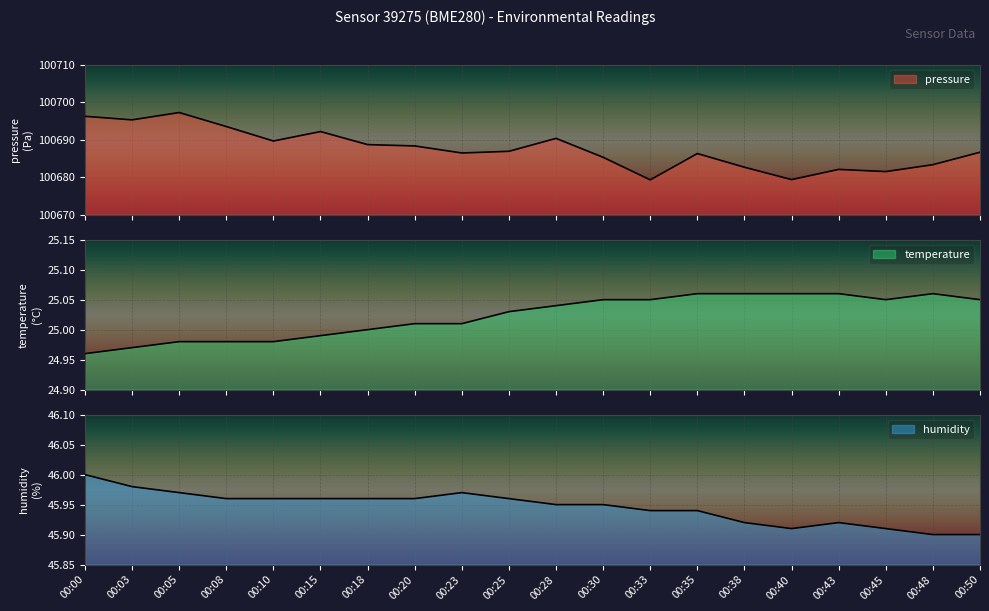

Where is temperature nearest to the value 25?

00:18